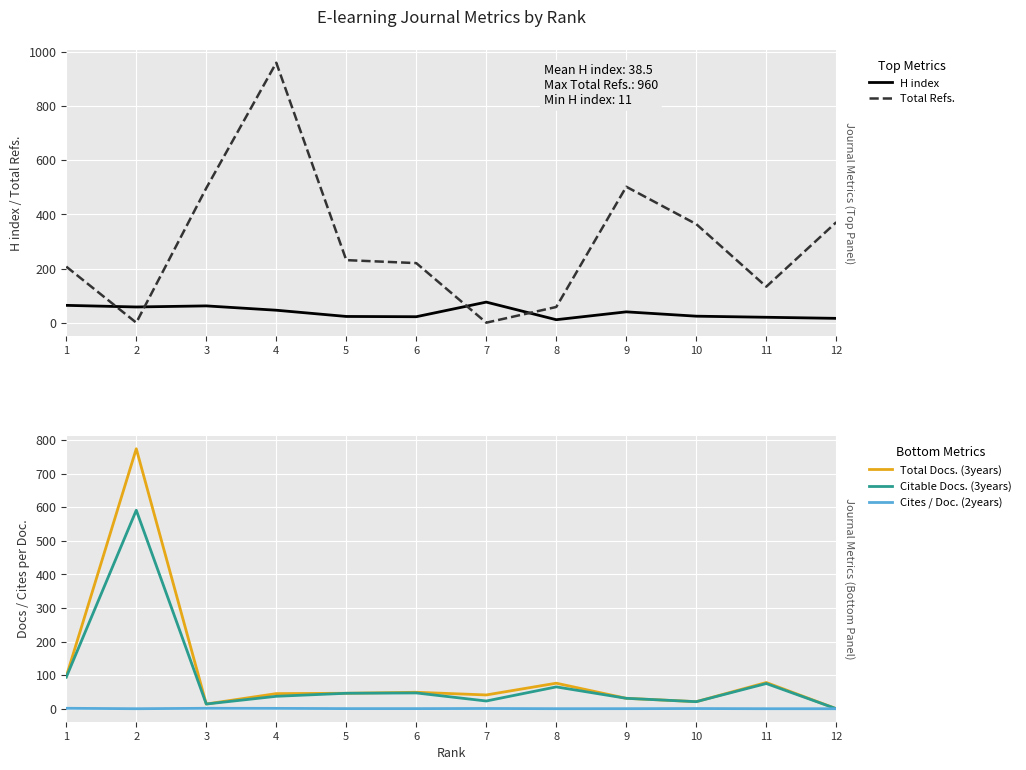

Which category has the lowest value in the Cites / Doc. (2years) series?

2